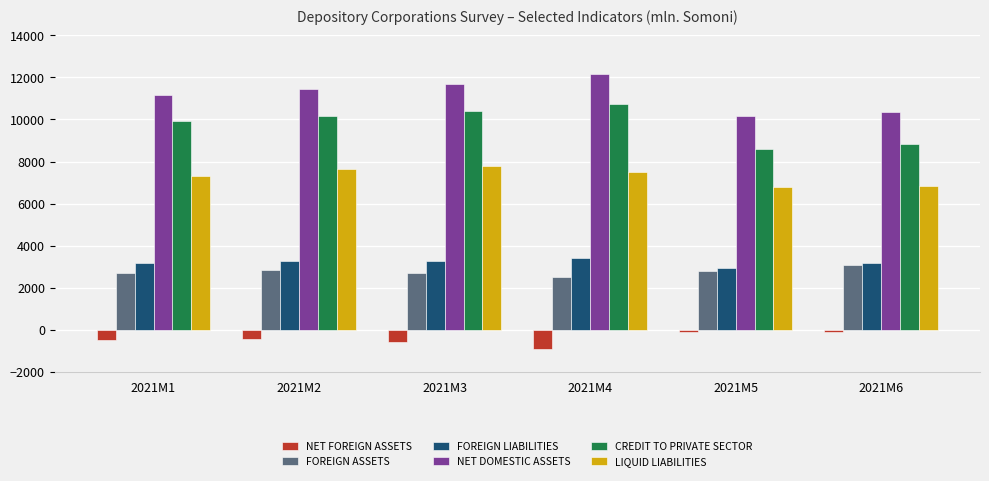

How many values in the LIQUID LIABILITIES series are below 7515?

3